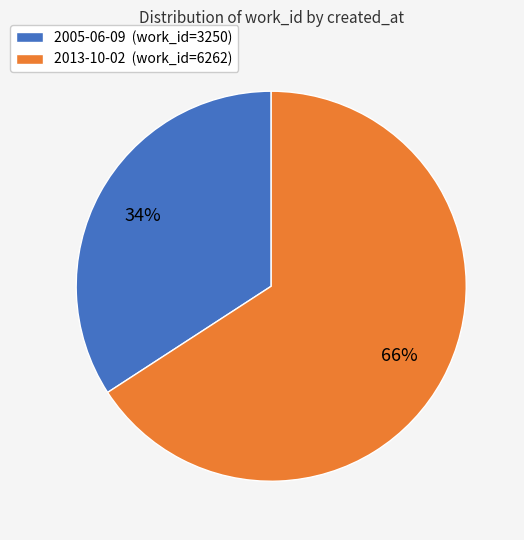

To the nearest percent, what is the difference between the largest and smallest slice percentages?

32%